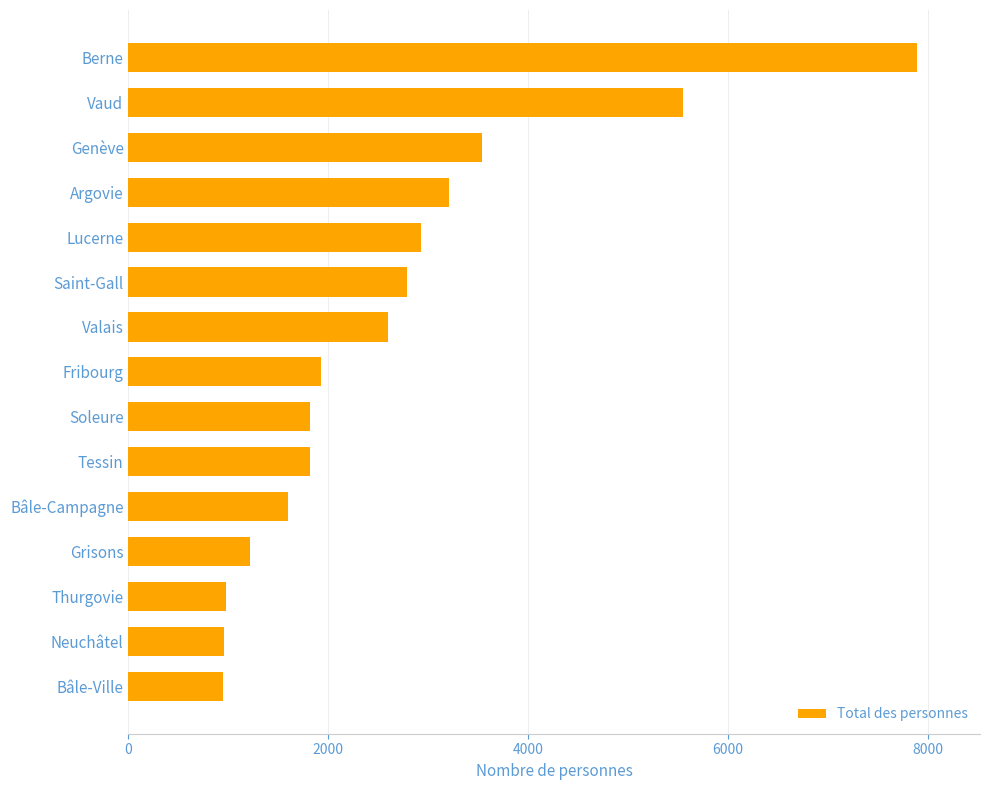

Are the bars grouped side by side (vs. stacked)?

No